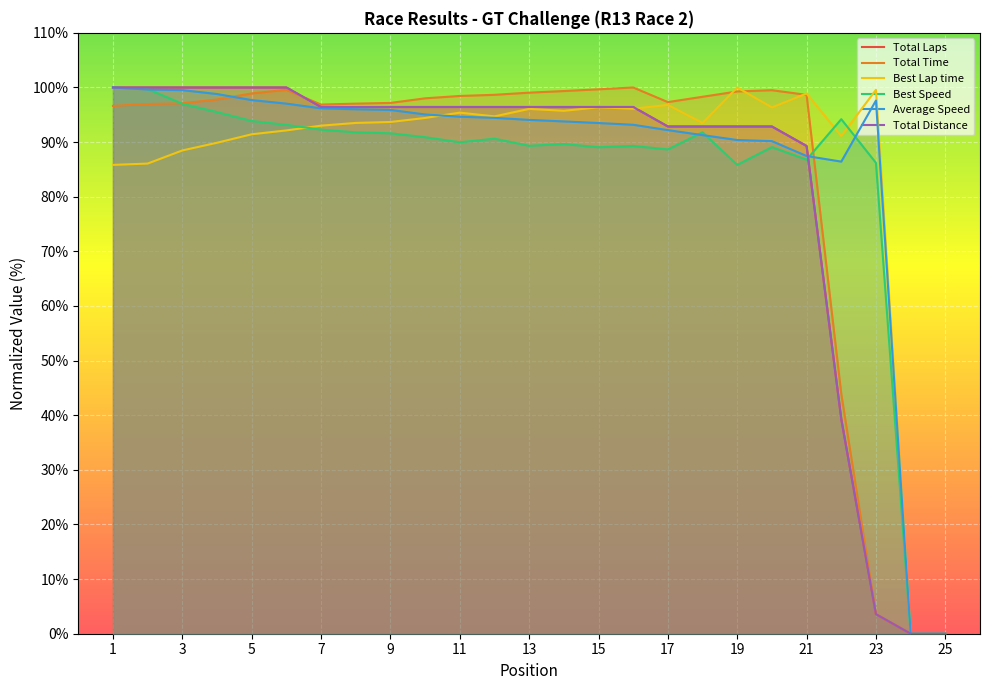

Which category has the highest value in the Total Laps series?

1